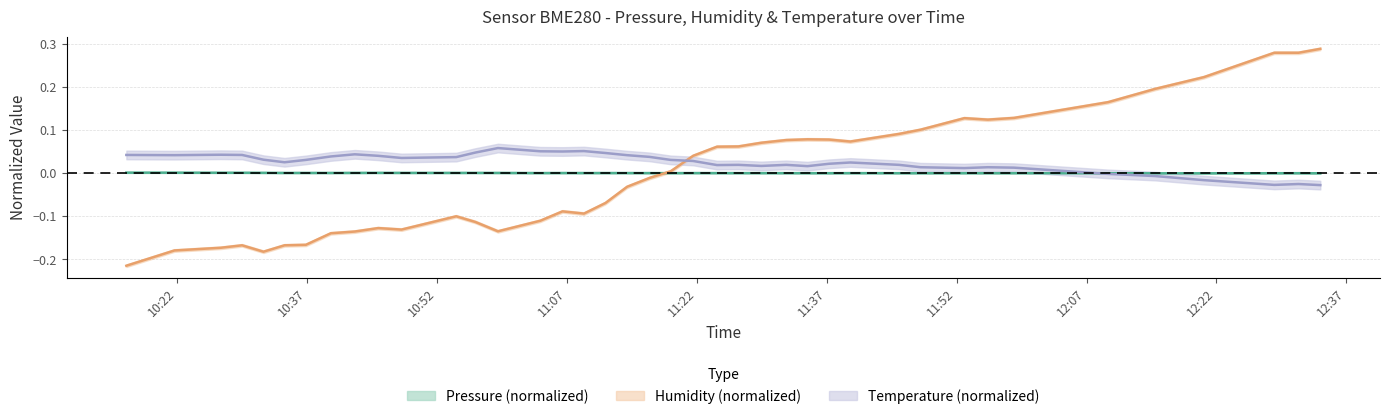

How many data points does each series have?

40